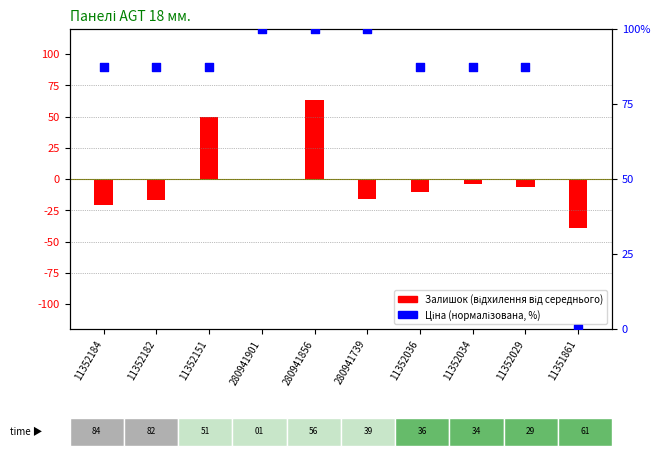

At which category is the sum across all series the highest?

280941856